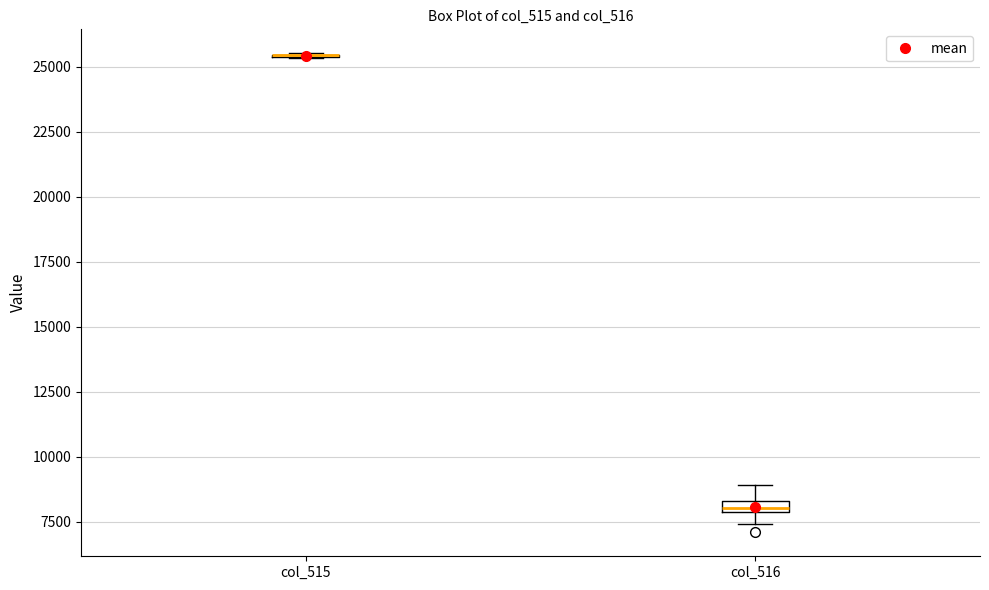

Where does the upper whisker of the box for col_516 end on the y-axis? The values are not printed on the chart, so give them approximately, as read against the axis.

9000